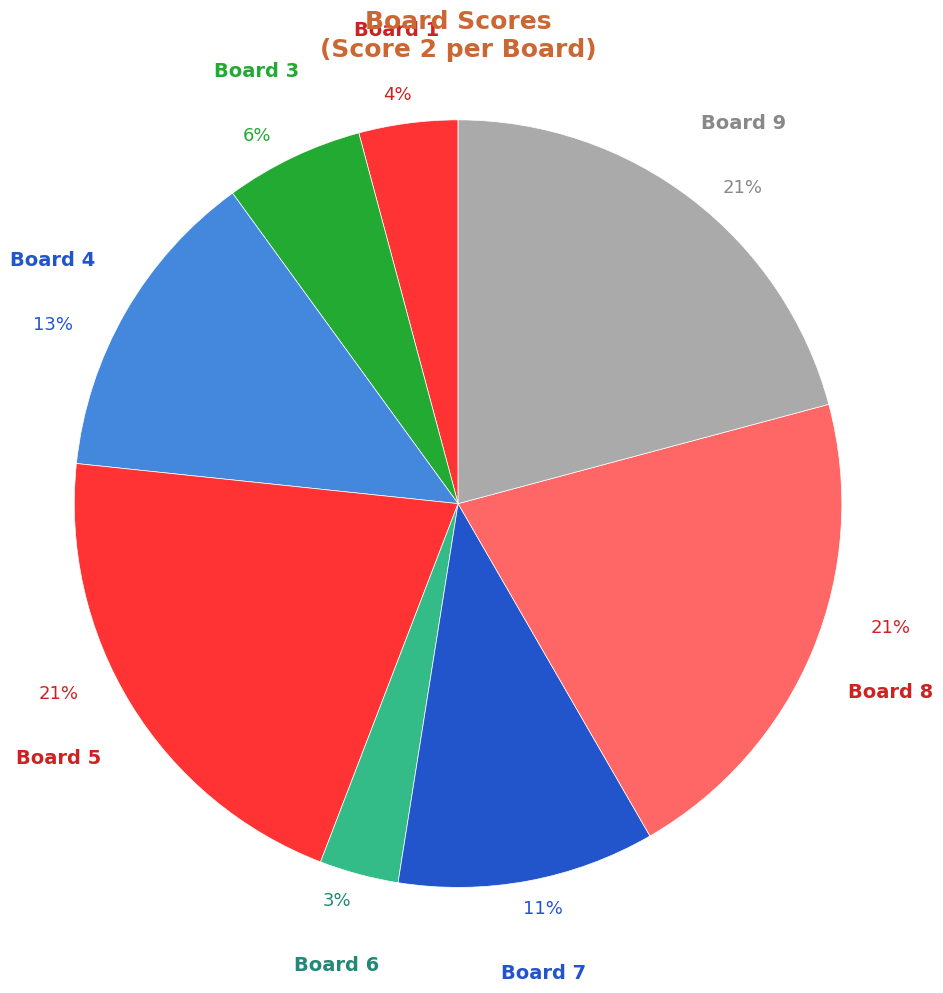

To the nearest percent, what portion does Board 1 represent?

4%